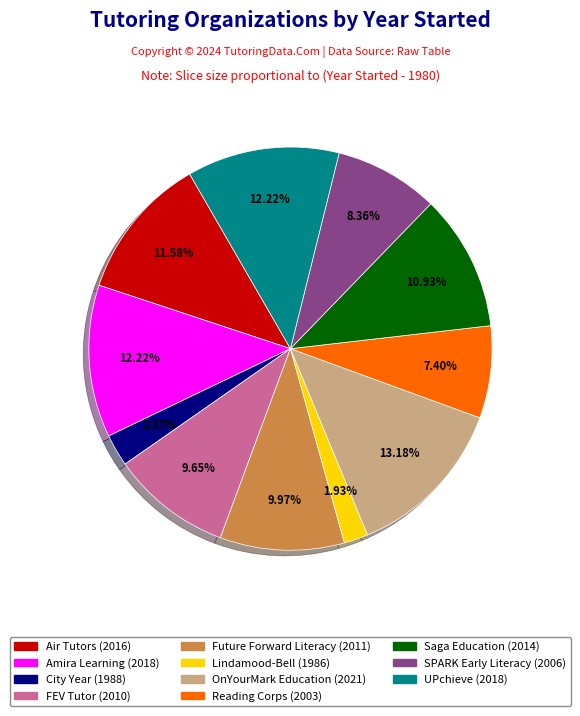

To the nearest percent, what percentage of the pie is Saga Education?

11%